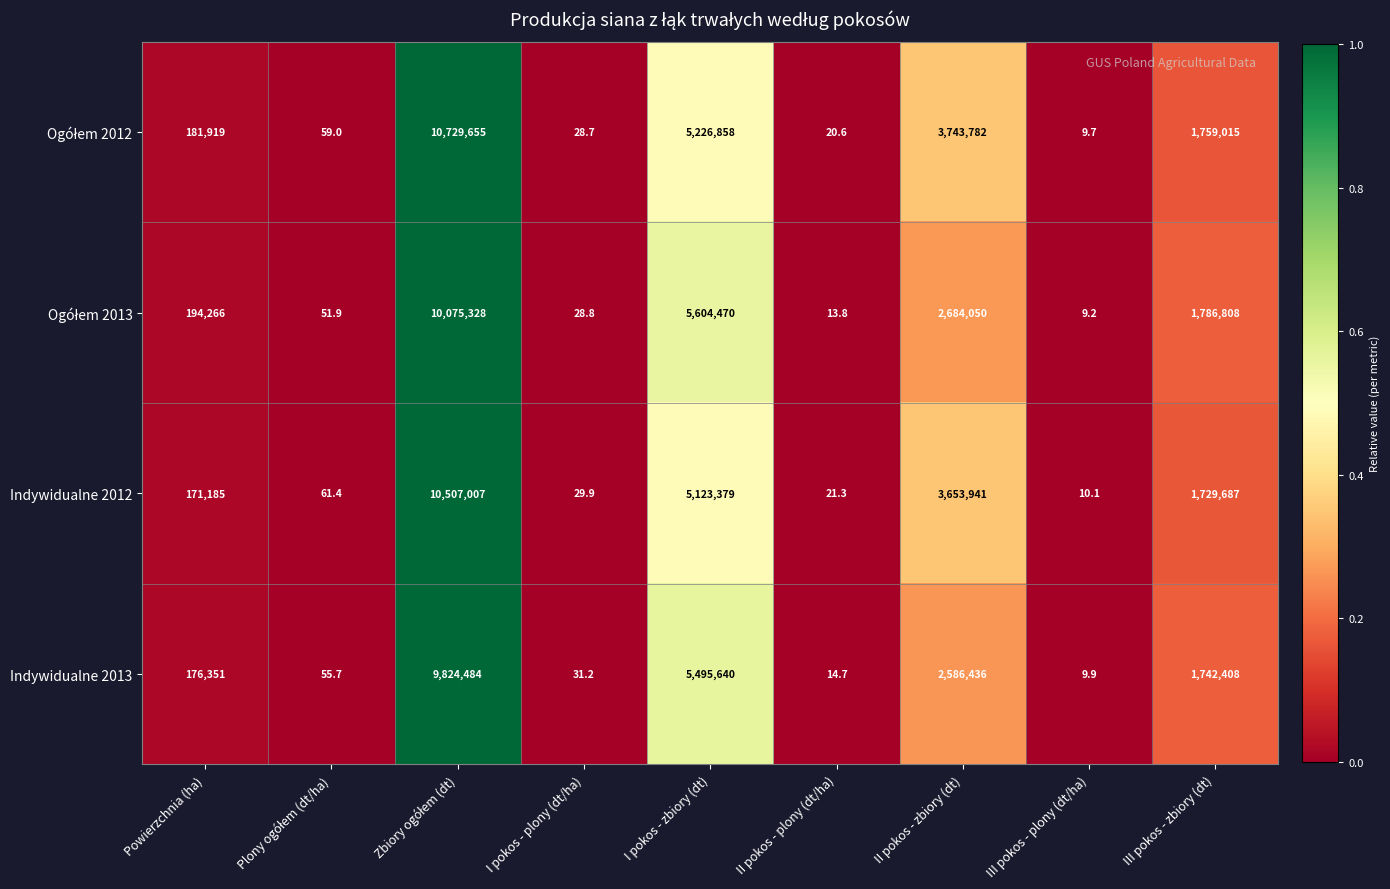

What is the greatest value displayed?

10729655.0